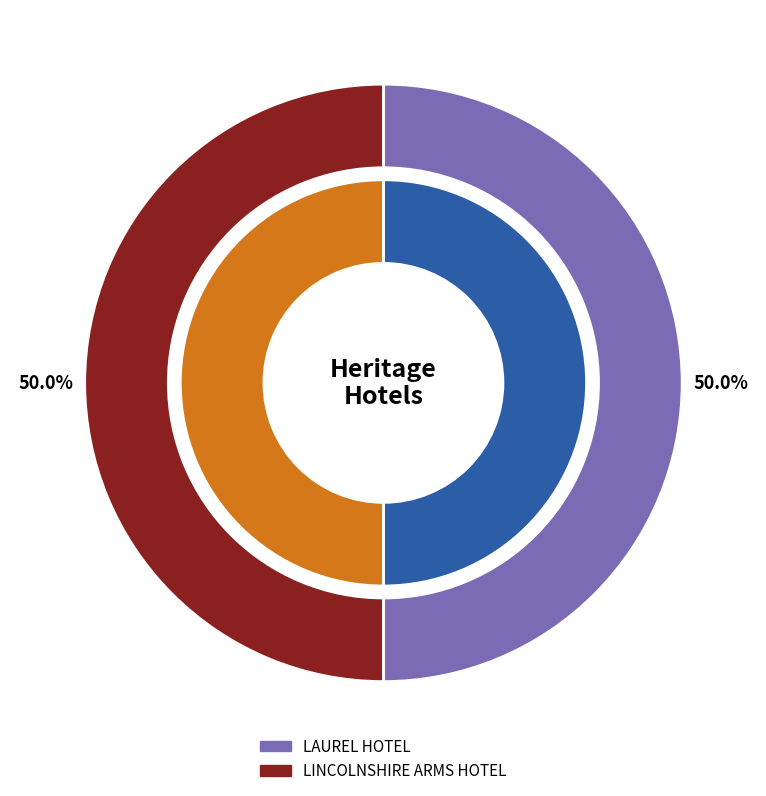

Which slice is the smallest?

LAUREL HOTEL